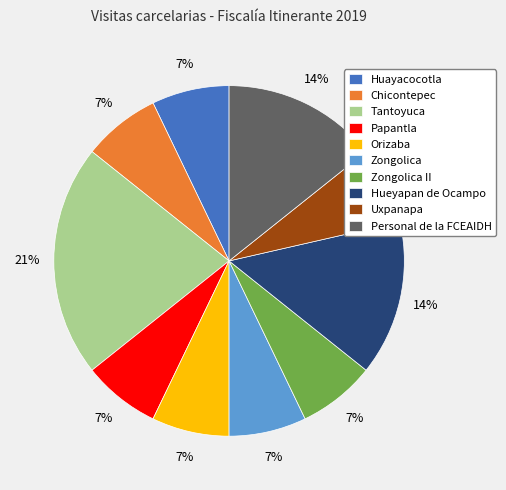

Do Orizaba and Uxpanapa together represent more than half of the pie?

No